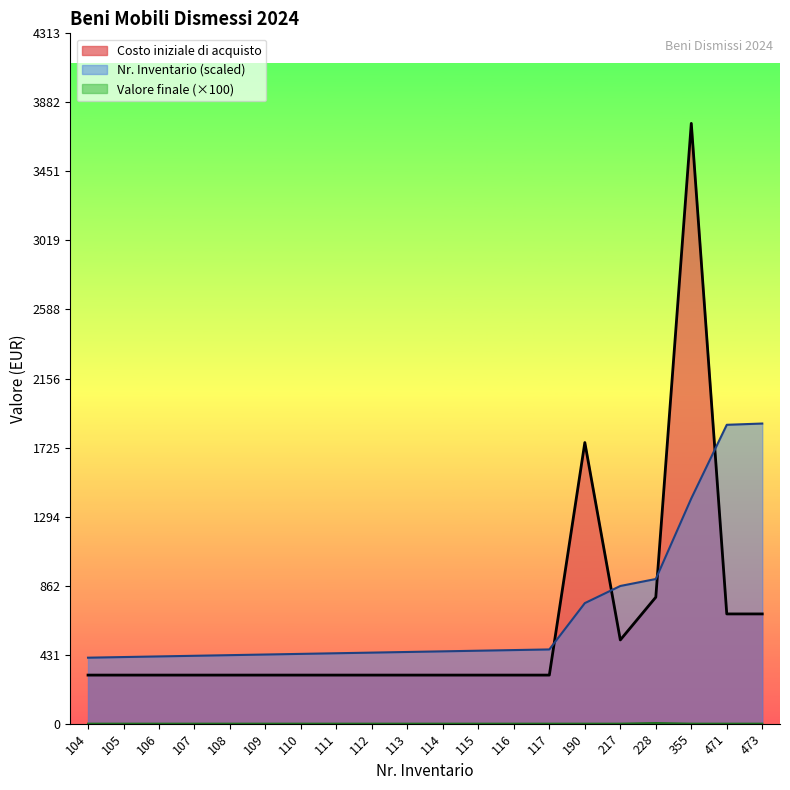

True or false: Costo iniziale di acquisto and Nr inventario cross at least once.

True